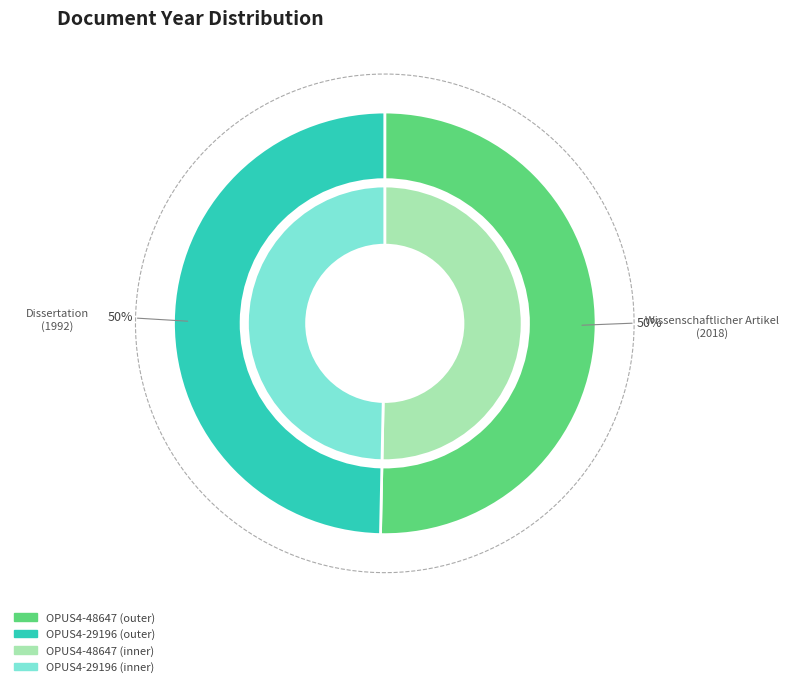

How many slices are in this pie chart?

2